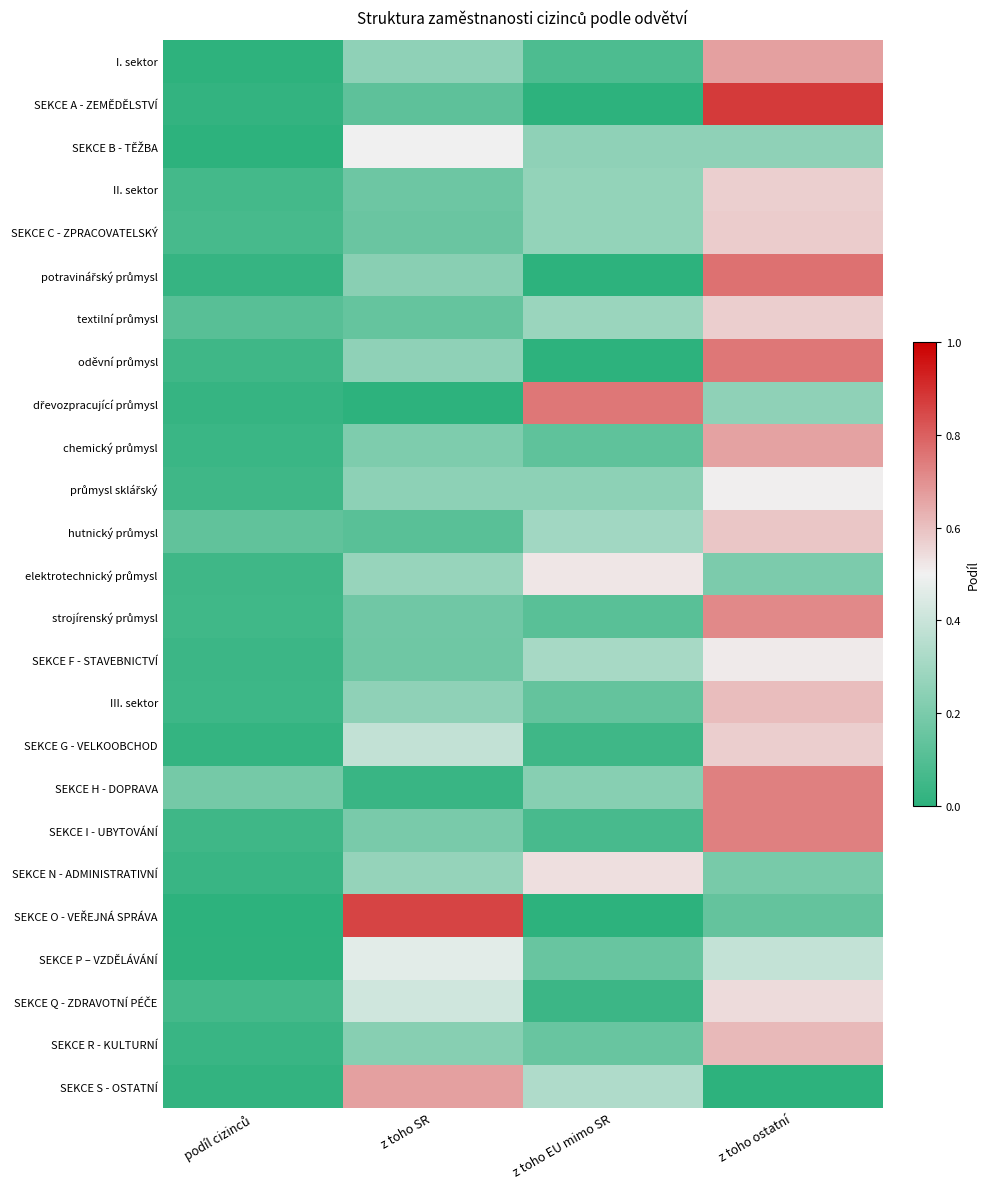

What is the maximum value shown in the chart?

0.9